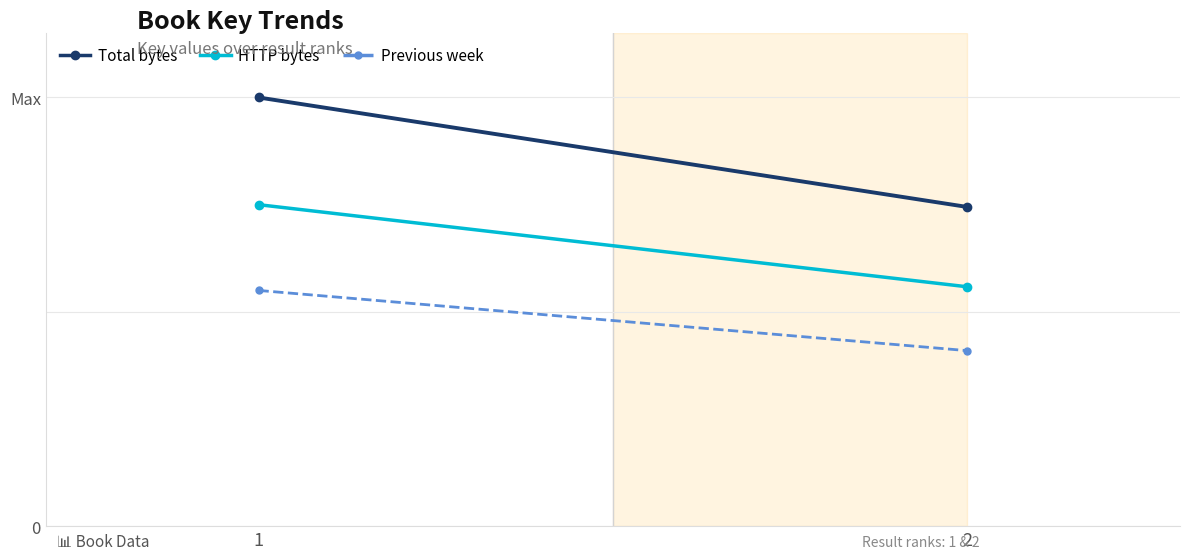

How many data points in Previous week are above 55?

1